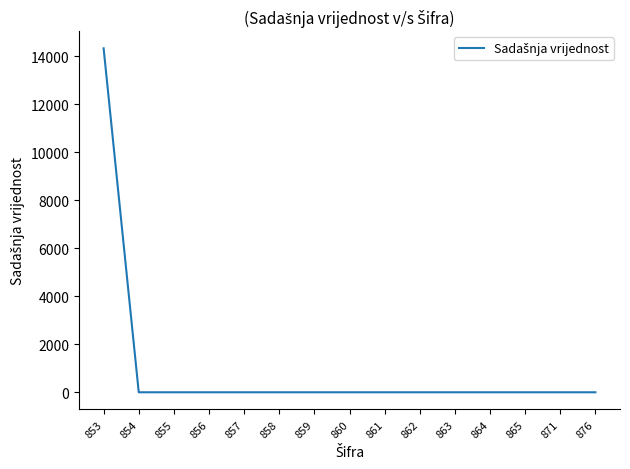

How many lines are shown in the chart?

1